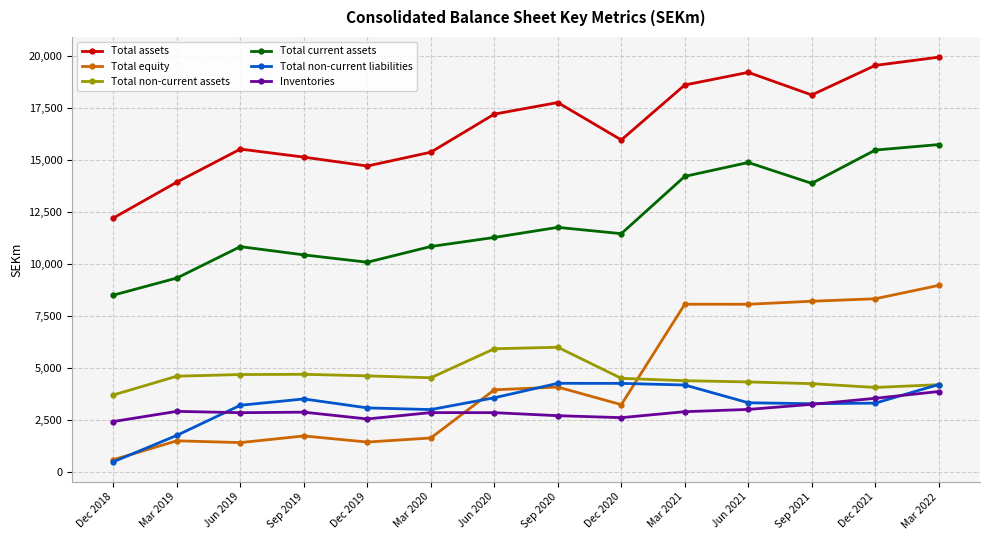

At which label is Total current assets closest to 12112?

Sep 2020